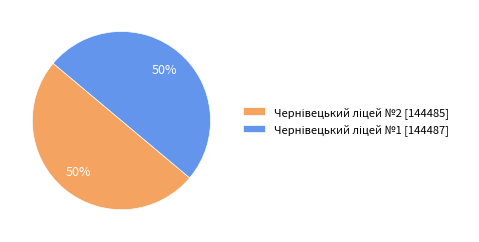

How many segments does this pie chart have?

2